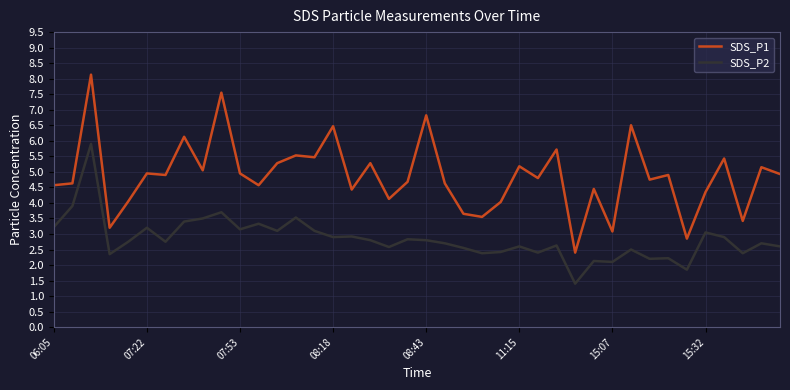

Which series has the largest total across all categories?

SDS_P1